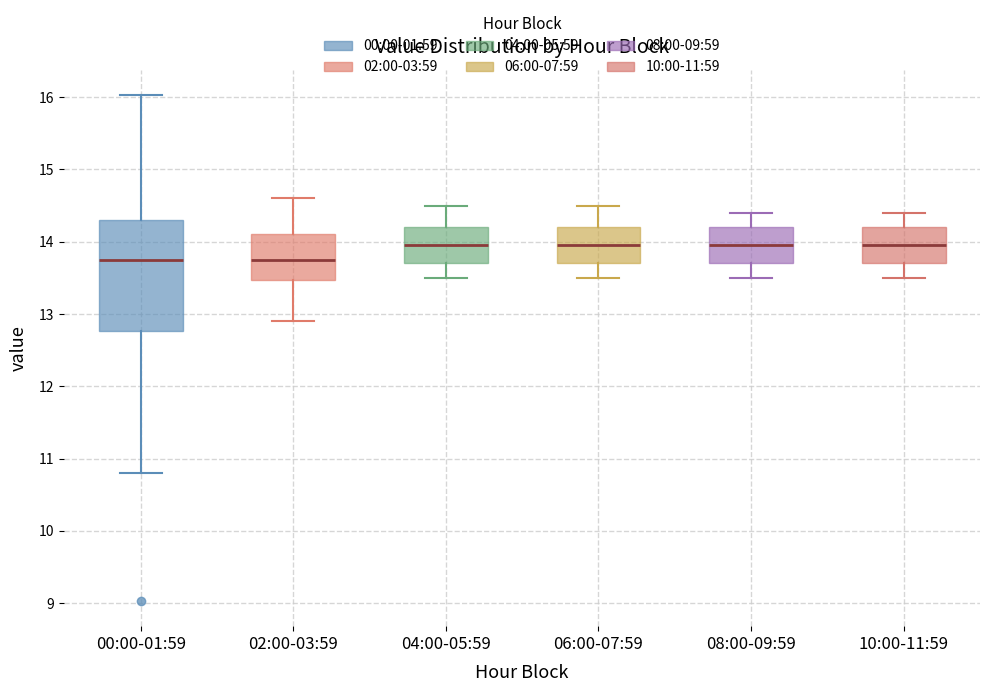

Reading left to right, read every box against the y-axis: the position of its median line, the range the box covers, and the ends of its whiskers. The values are not printed on the chart, so give them approximately, as read against the axis.

00:00-01:59: median 13.8, box 12.8 to 14.3, whiskers 10.8 to 16.0
02:00-03:59: median 13.8, box 13.5 to 14.1, whiskers 12.9 to 14.6
04:00-05:59: median 14.0, box 13.7 to 14.2, whiskers 13.5 to 14.5
06:00-07:59: median 14.0, box 13.7 to 14.2, whiskers 13.5 to 14.5
08:00-09:59: median 14.0, box 13.7 to 14.2, whiskers 13.5 to 14.4
10:00-11:59: median 14.0, box 13.7 to 14.2, whiskers 13.5 to 14.4